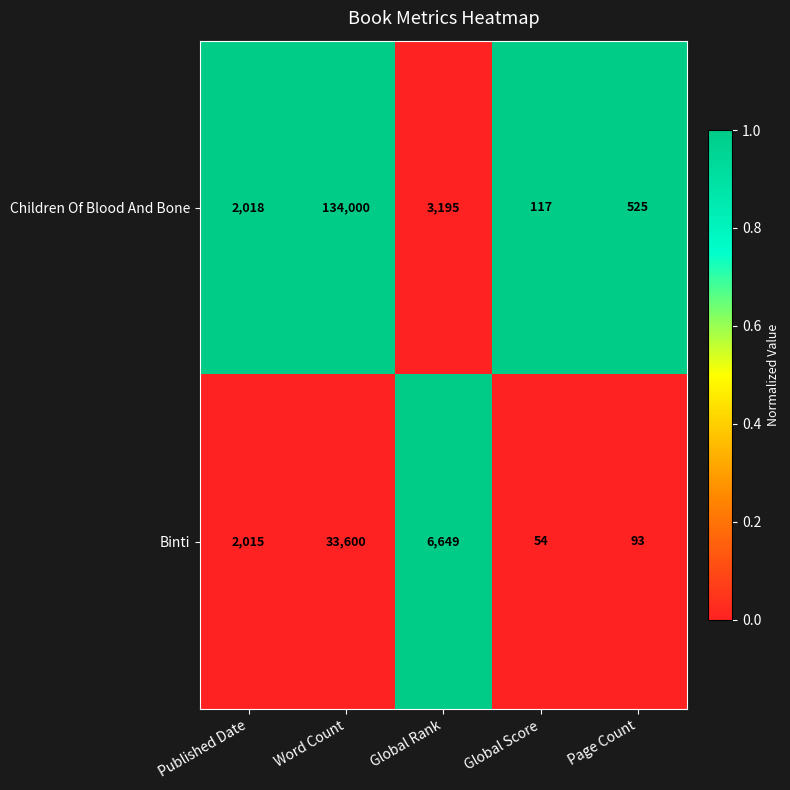

At which category is the sum across all series the highest?

Word Count